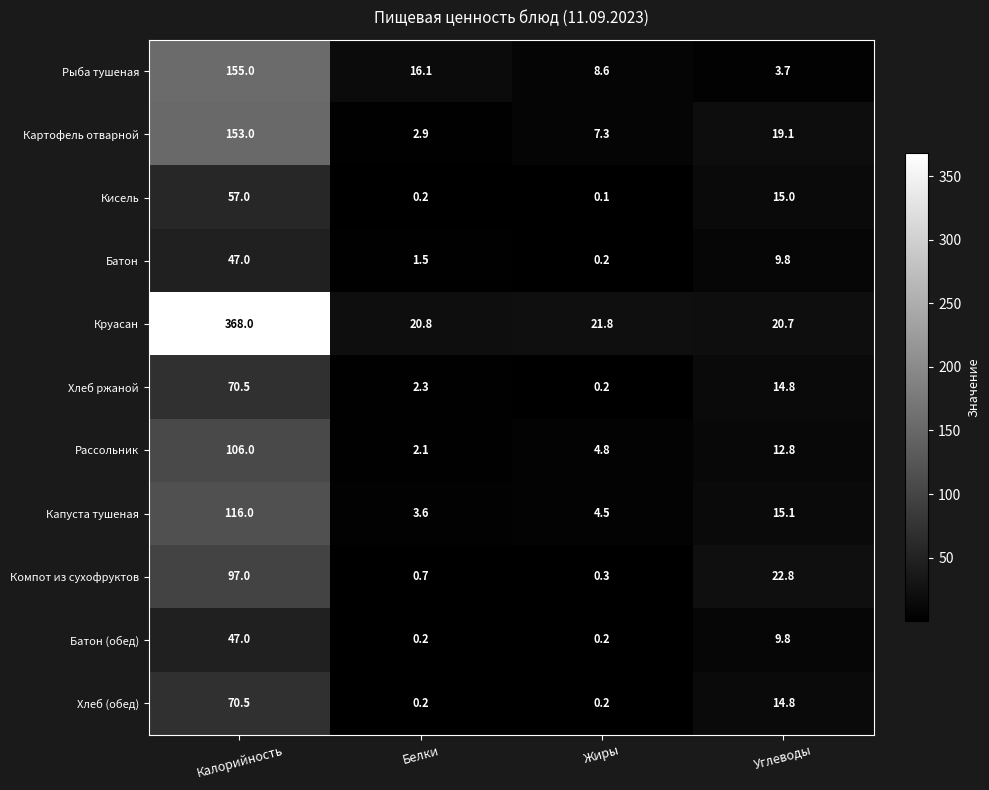

What is the sum of the Рыба тушеная values at Углеводы and Жиры?

12.3